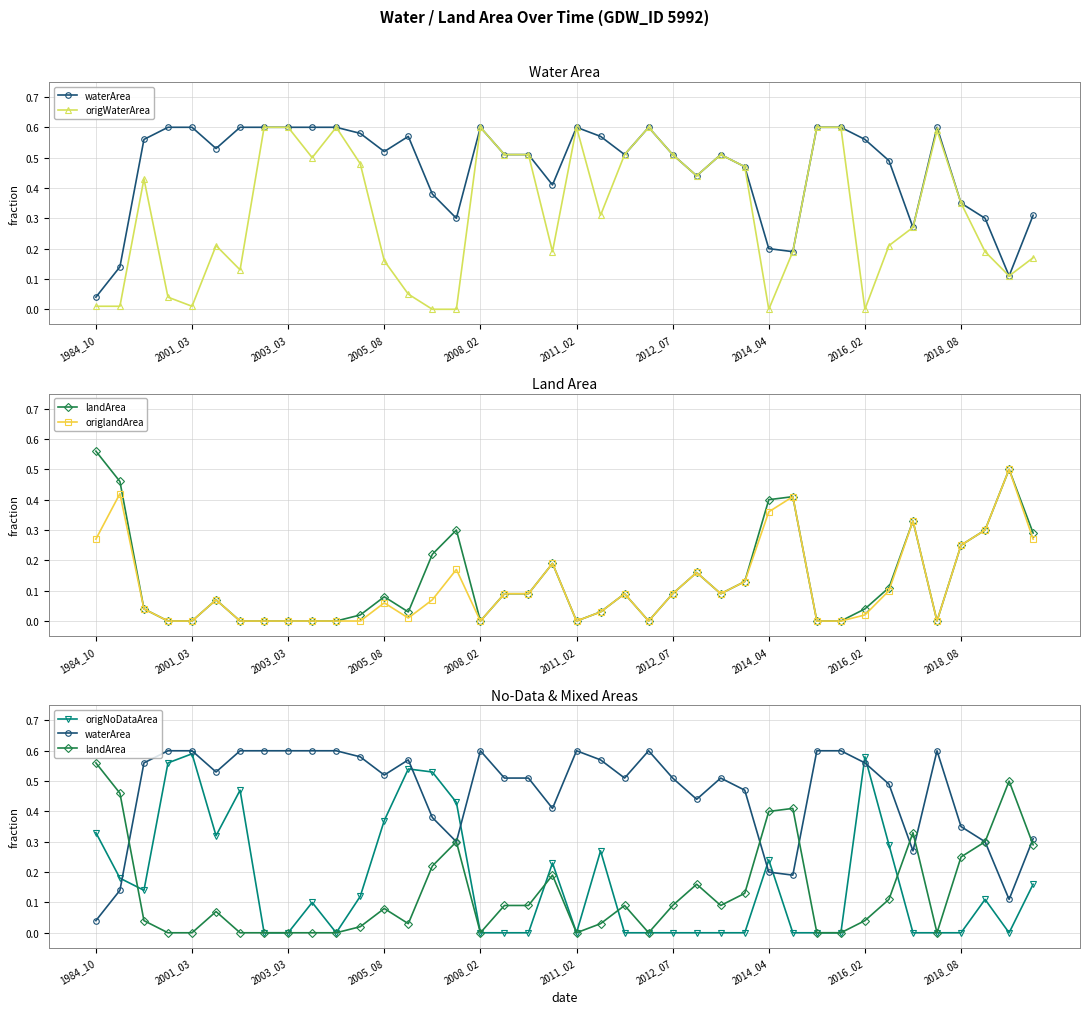

What is the total value across all series at 2012_07?

1.2